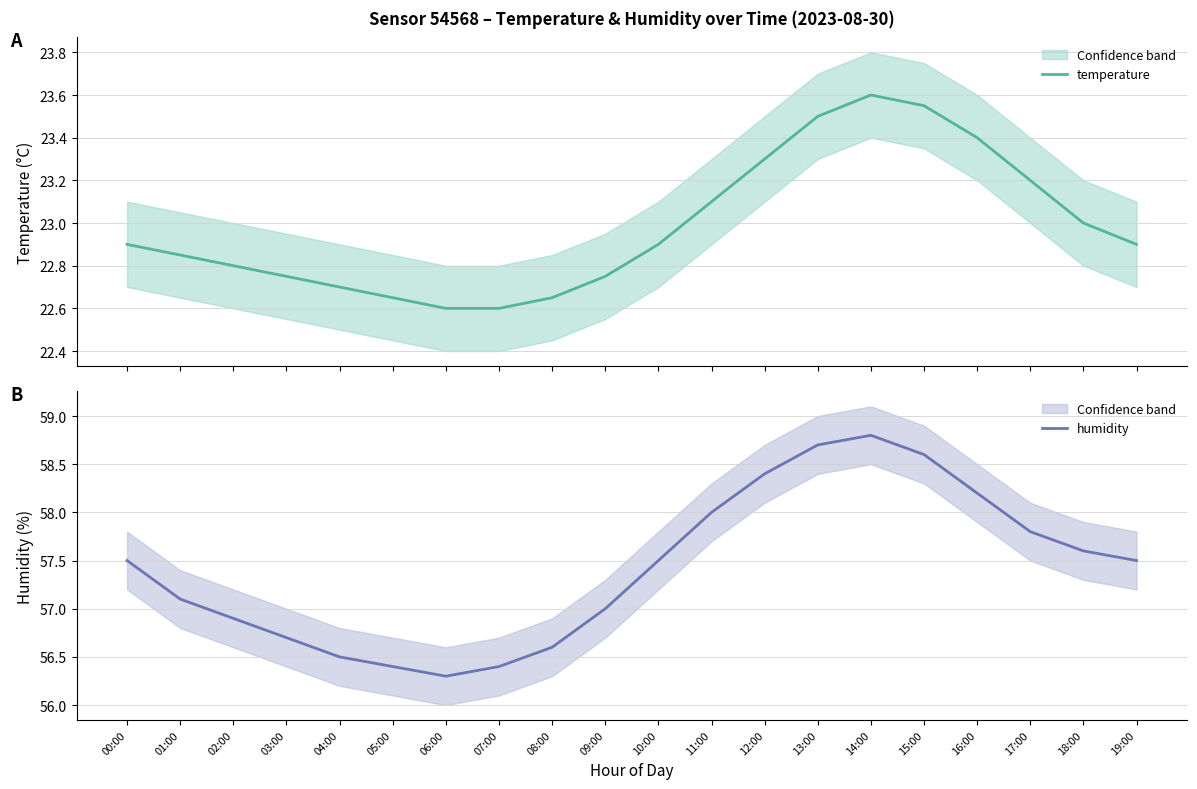

Rank the categories by temperature value from lowest to highest.

06:00, 07:00, 05:00, 08:00, 04:00, 03:00, 09:00, 02:00, 01:00, 00:00, 10:00, 19:00, 18:00, 11:00, 17:00, 12:00, 16:00, 13:00, 15:00, 14:00